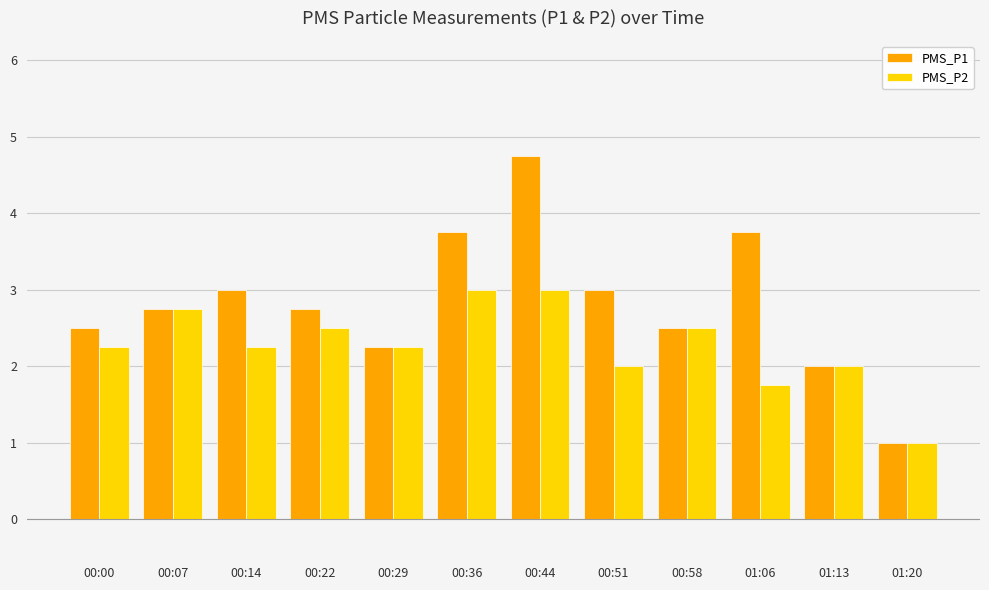

How many series are shown in this chart?

2